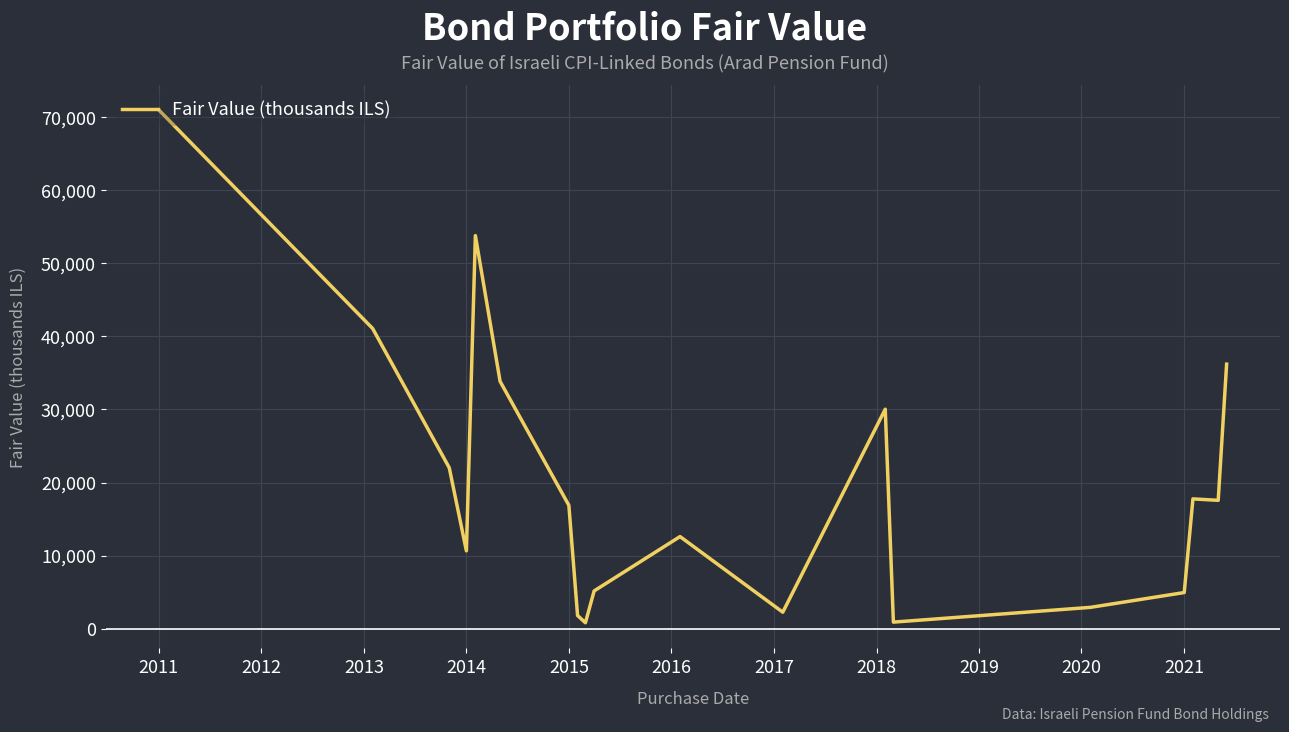

What is the greatest value displayed?

70968.4